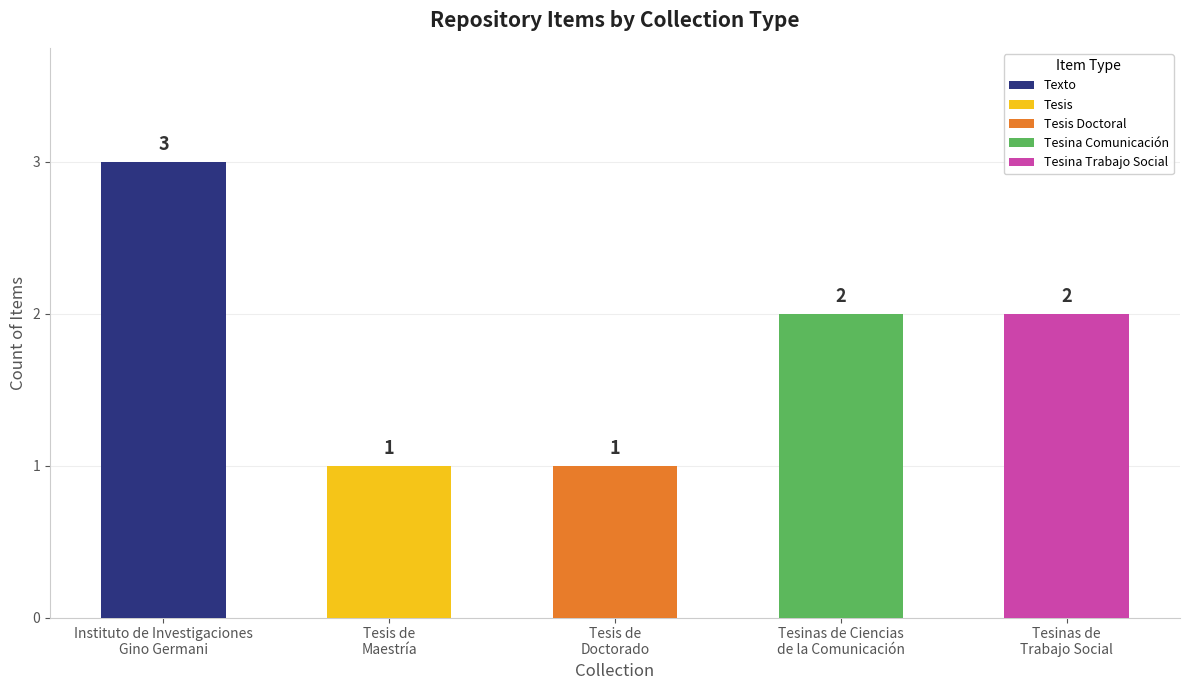

How many data points does each series have?

5